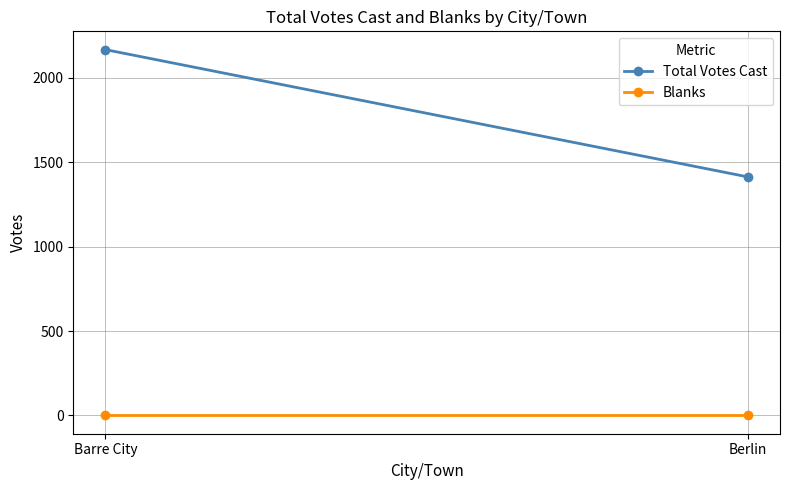

Is this an area chart (filled region under the line)?

No